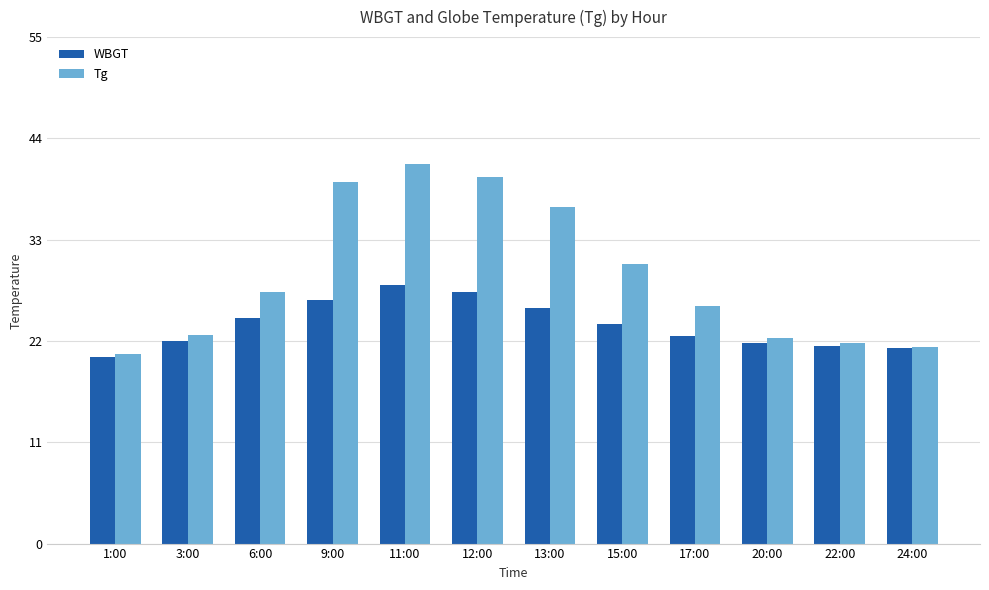

What is the average value of the WBGT series?

23.8